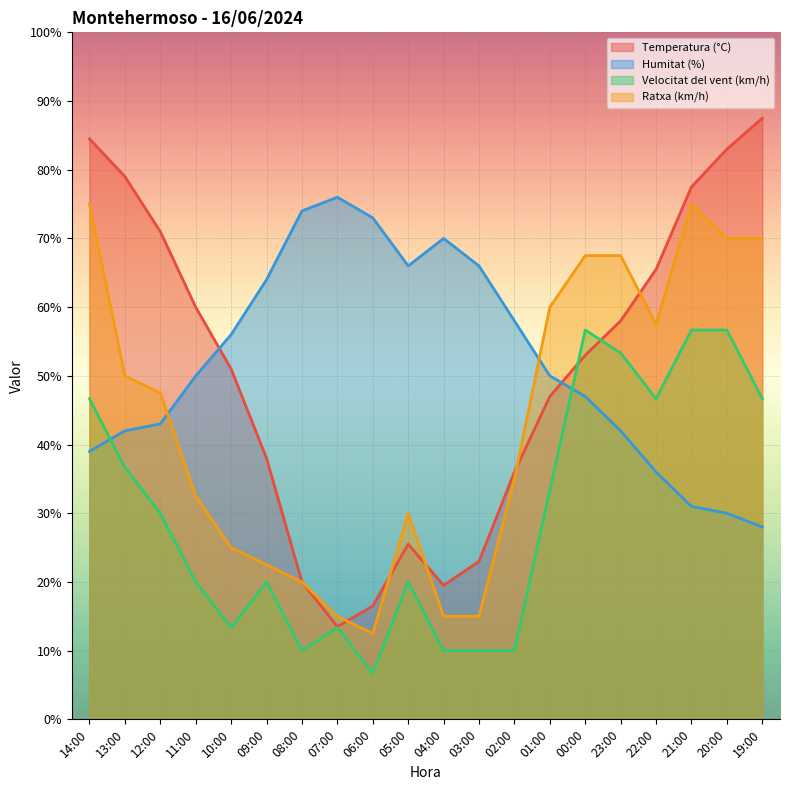

Where is Humitat (%) nearest to the value 52?

11:00